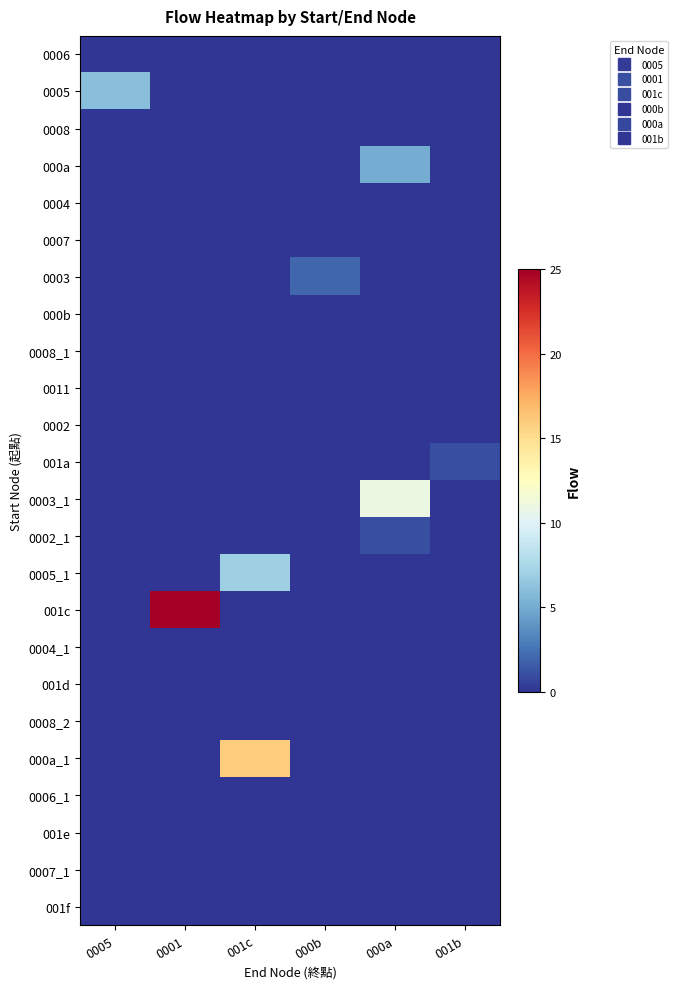

At how many categories does at least one series exceed 19?

1